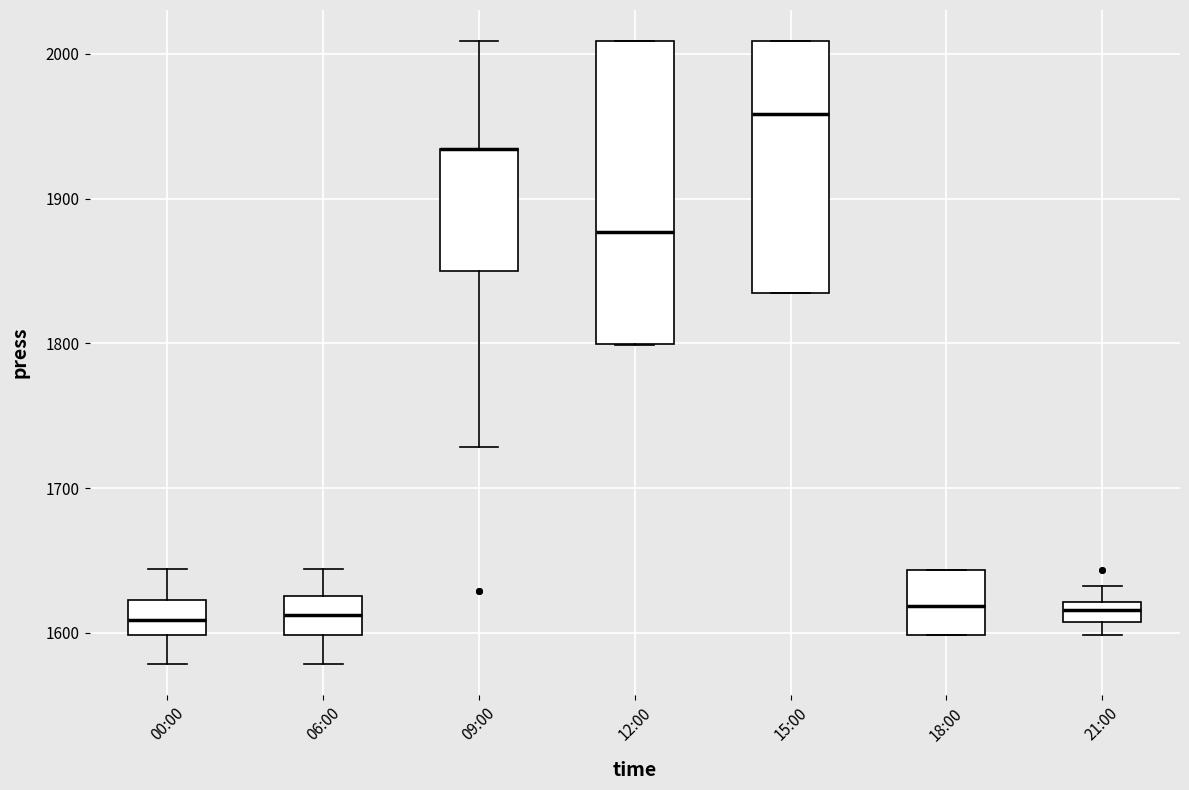

Which box is the tallest, from its lower edge to its upper edge?

12:00